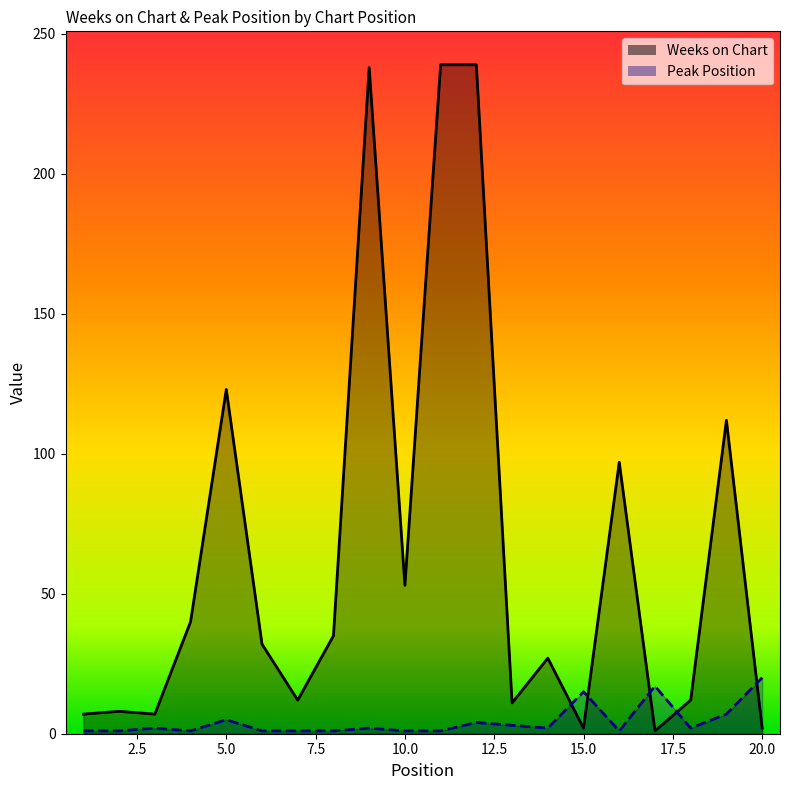

Is the value of Weeks on Chart at 1 greater than the value of Peak Position at 18?

Yes